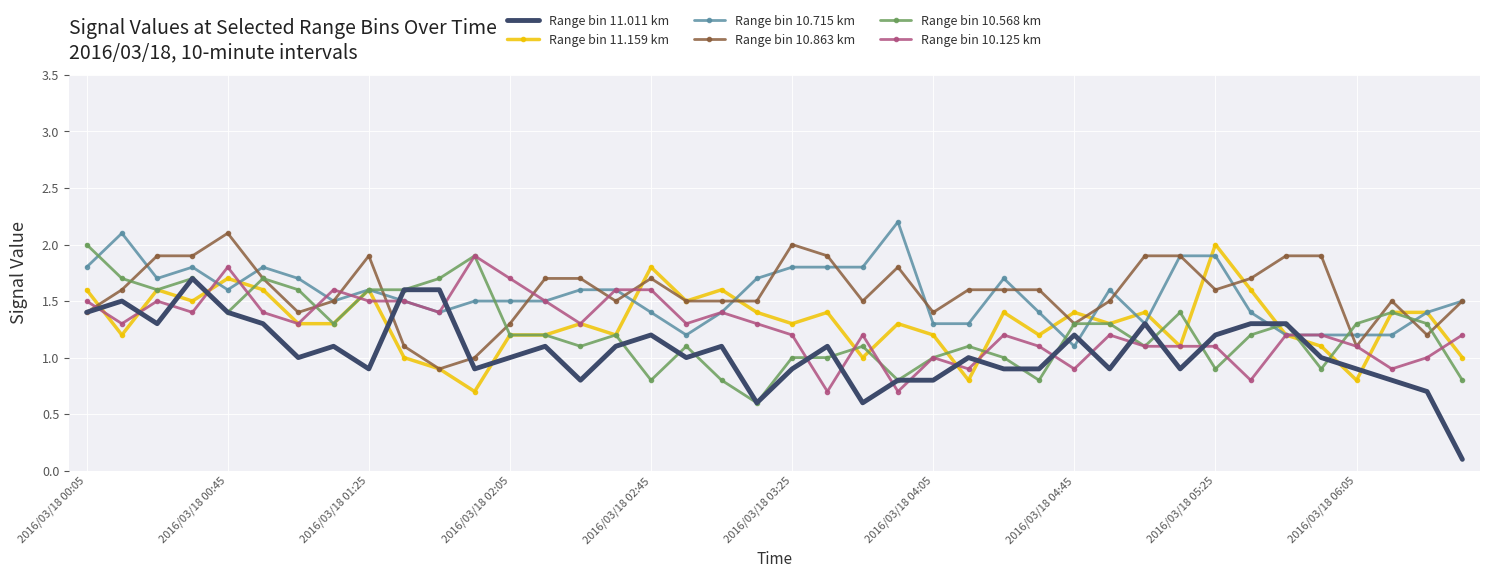

What is the greatest value displayed?

2.2